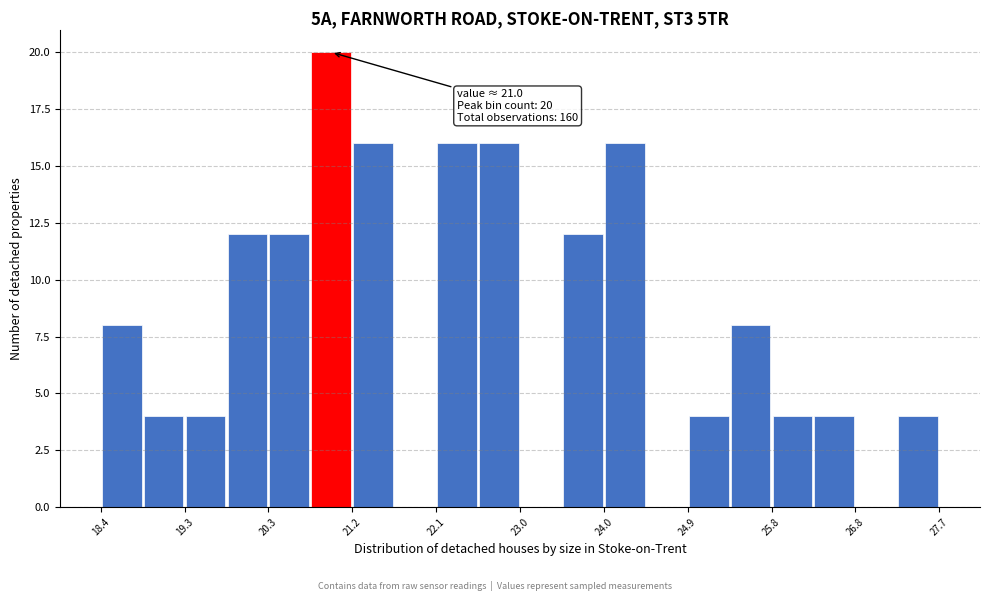

Over which range of the x-axis is the bar tallest?

20.7 to 21.2